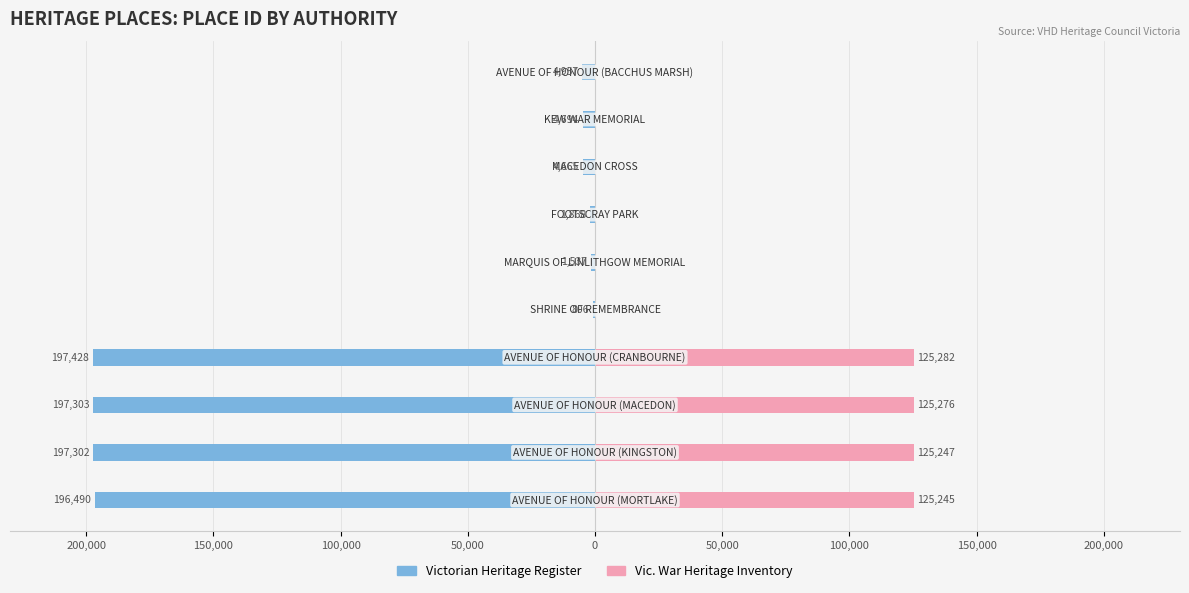

What is the value of the Victorian Heritage Register bar at the 4th from the left?

-197428